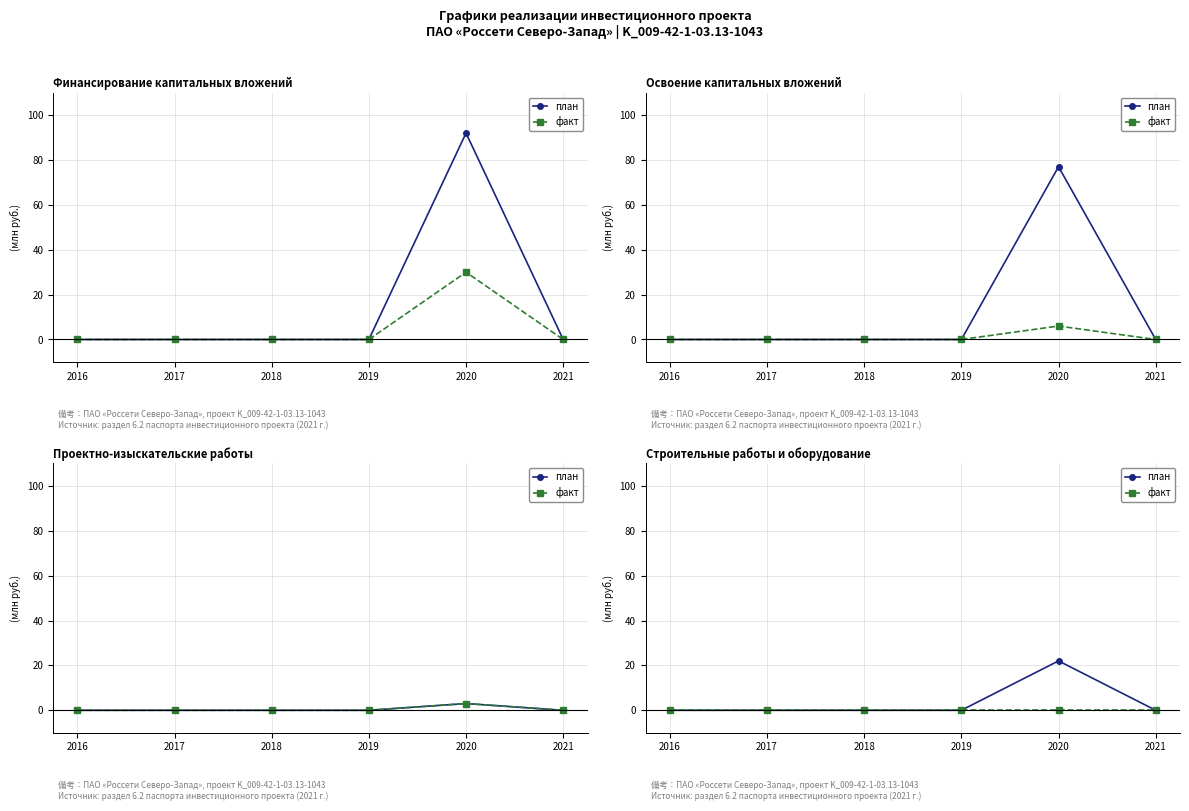

True or false: план and факт cross at least once.

False